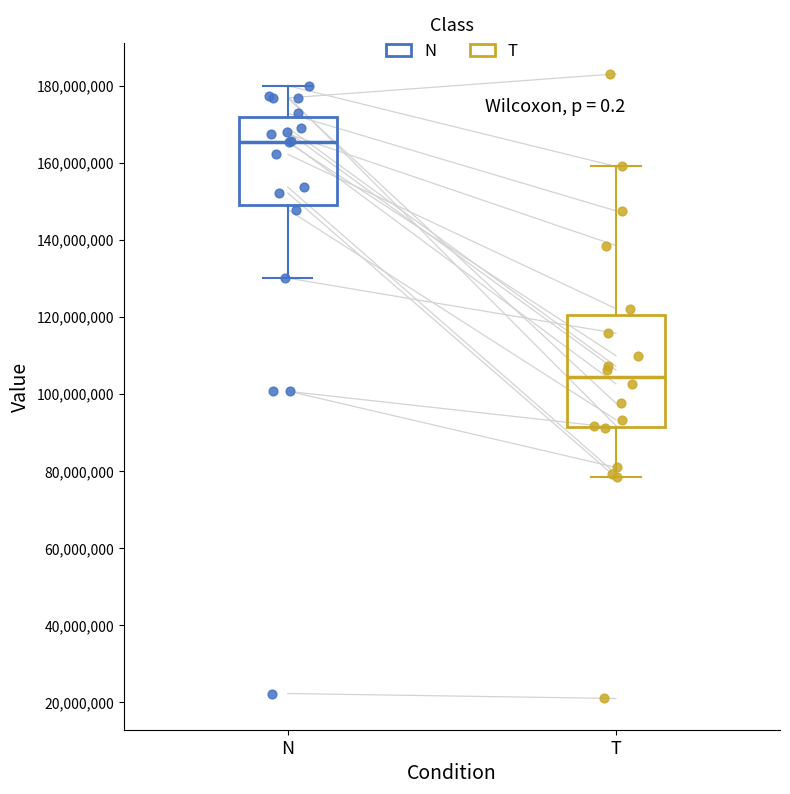

Which box is the tallest, from its lower edge to its upper edge?

T